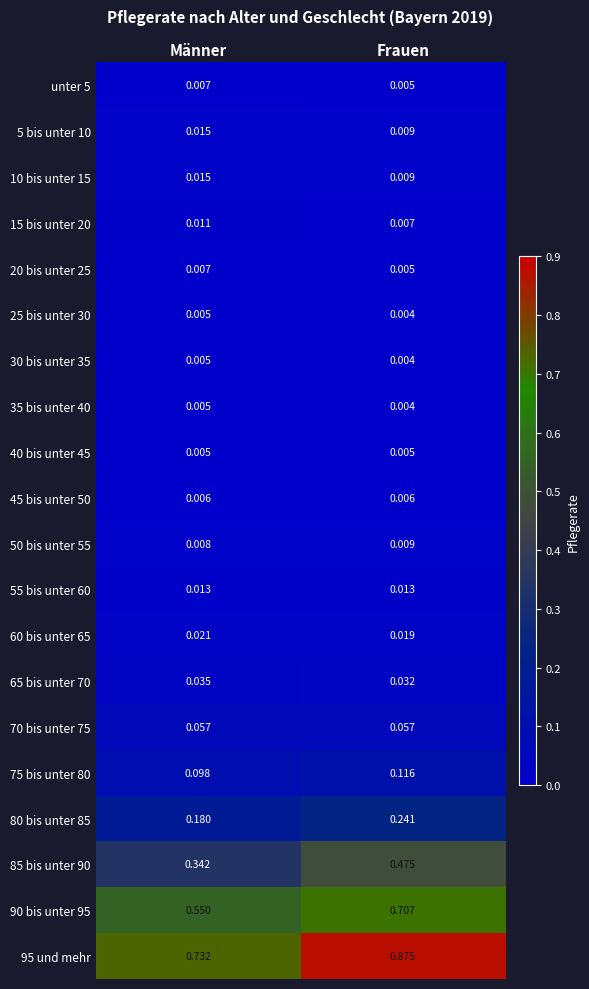

At which label does 75 bis unter 80 reach its peak?

Frauen